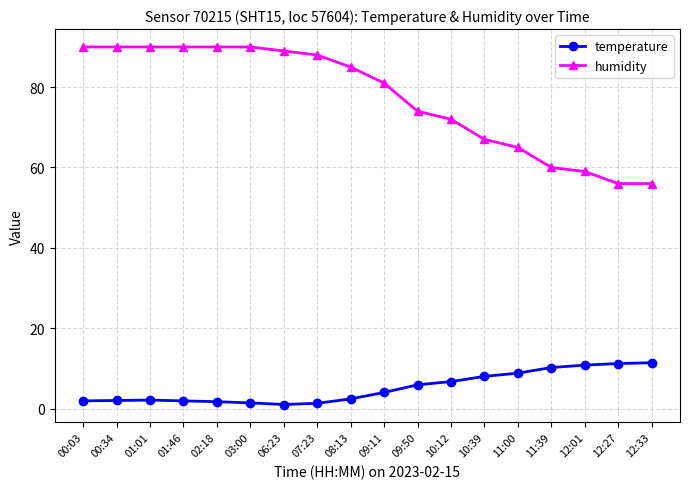

What is the difference between the maximum and second lowest values in the temperature series?

10.1